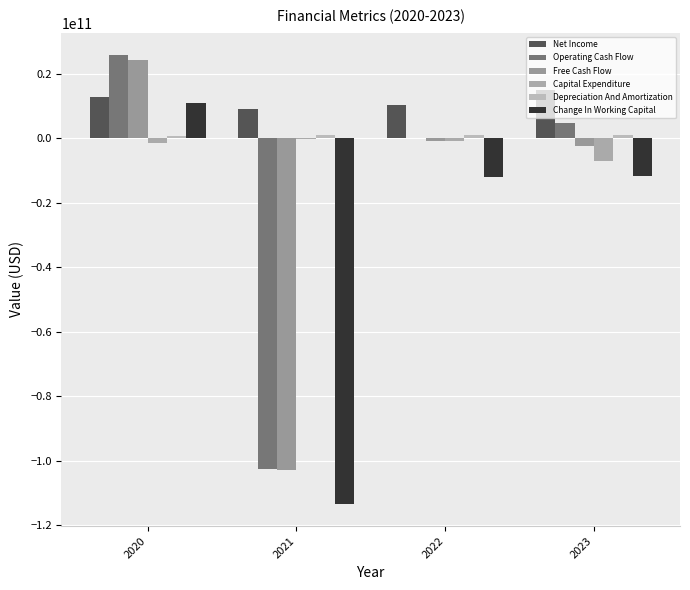

What is the smallest value displayed?

-113290492000